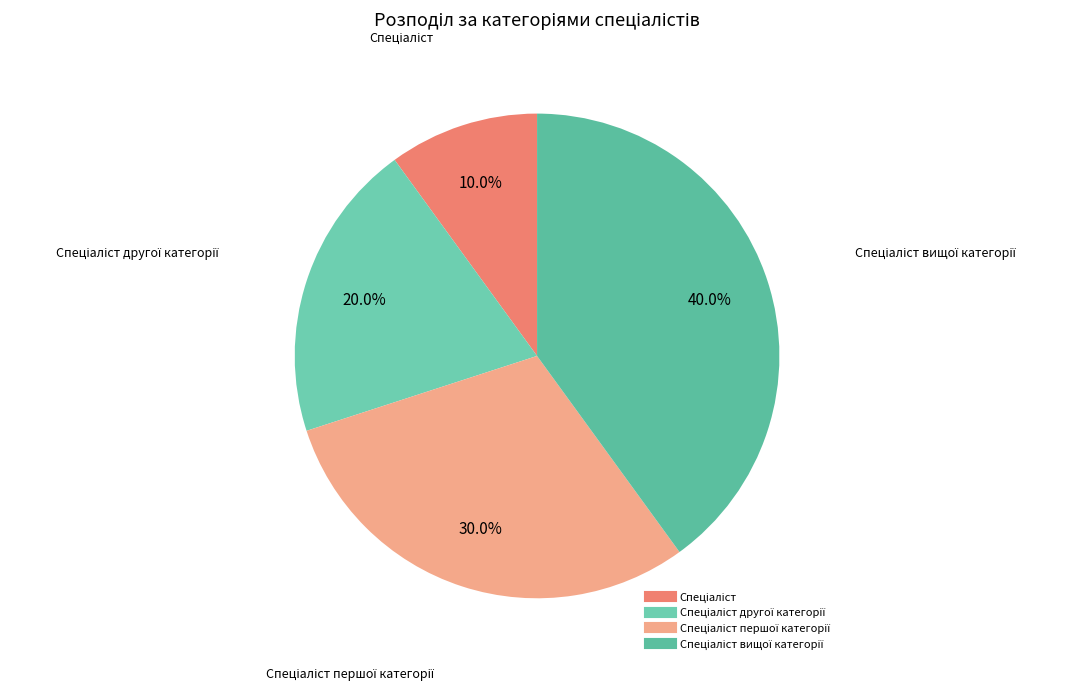

How many segments does this pie chart have?

4